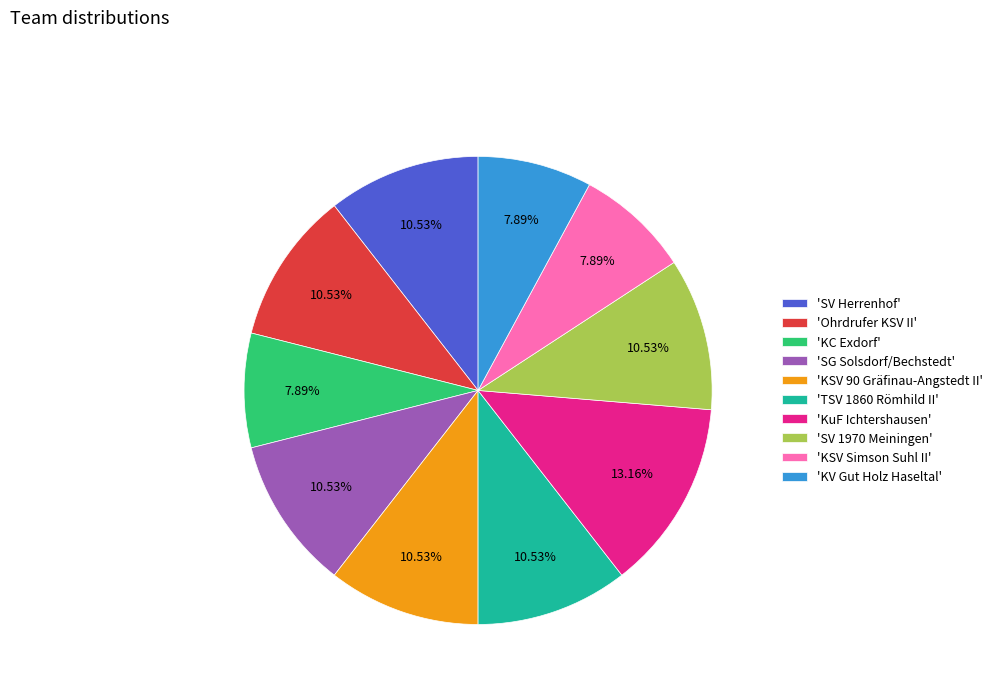

Between 'SV 1970 Meiningen' and 'KC Exdorf', which is larger?

'SV 1970 Meiningen'